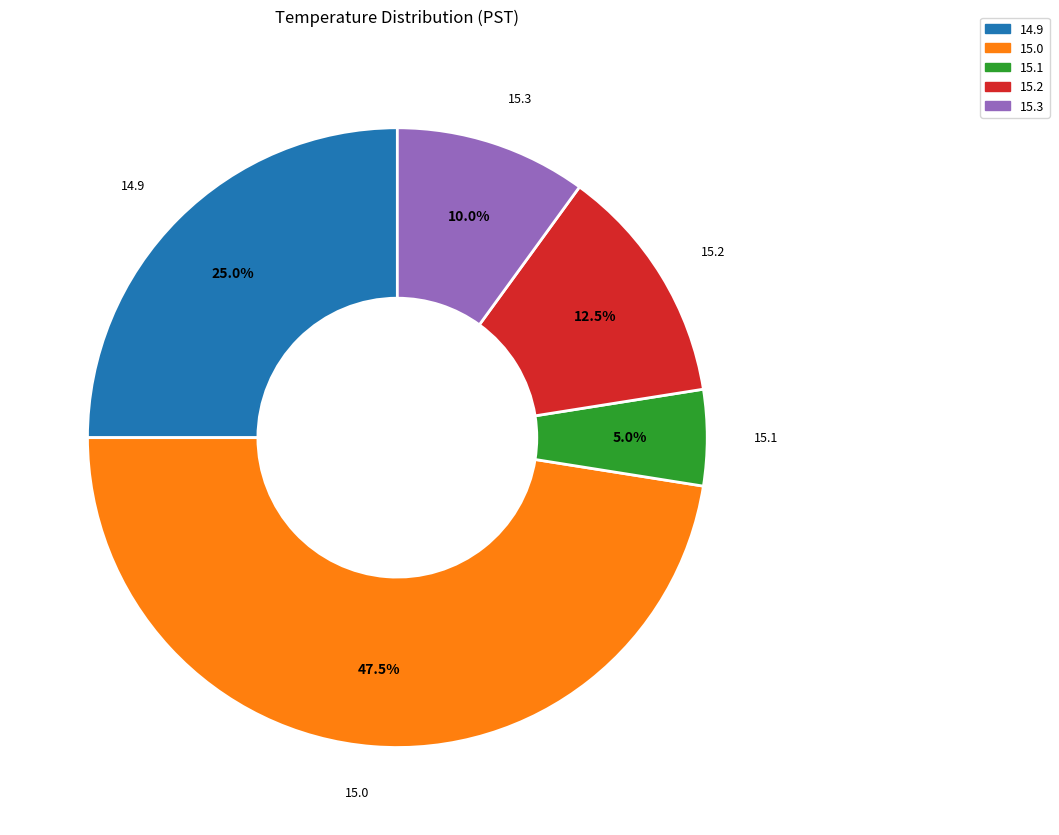

Count the number of slices in the pie.

5